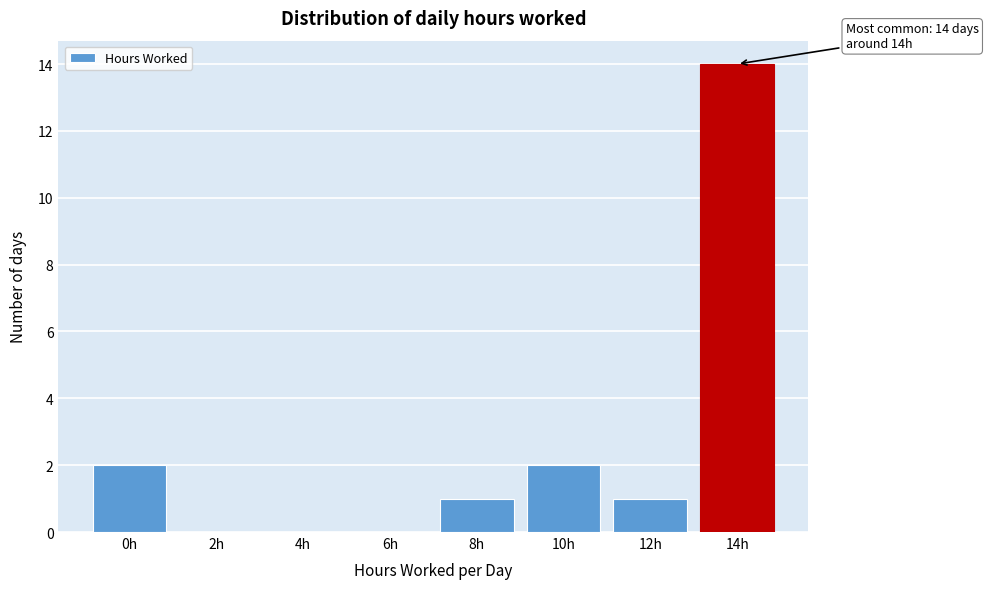

Reading right to left, what are all the values shown in this chart?

14h=14	12h=1	10h=2	8h=1	6h=0	4h=0	2h=0	0h=2